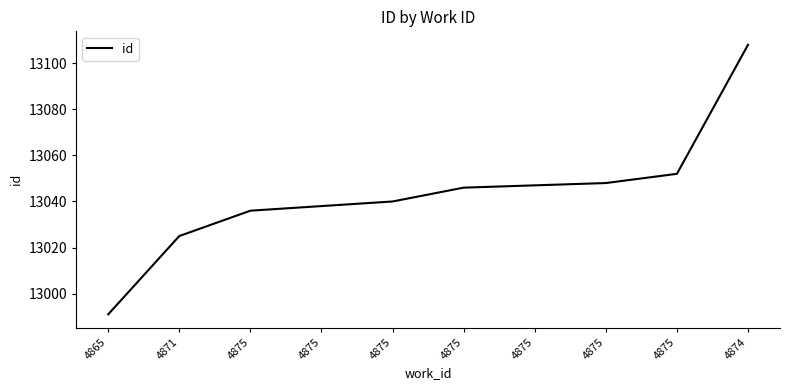

At which label does the data first exceed 13046?

4875